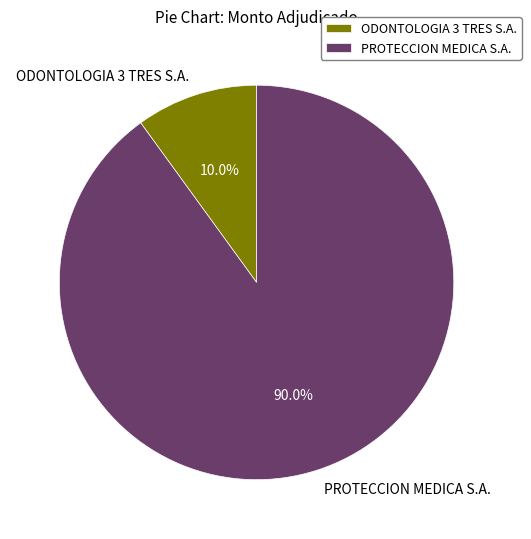

Which has a higher value, PROTECCION MEDICA S.A. or ODONTOLOGIA 3 TRES S.A.?

PROTECCION MEDICA S.A.